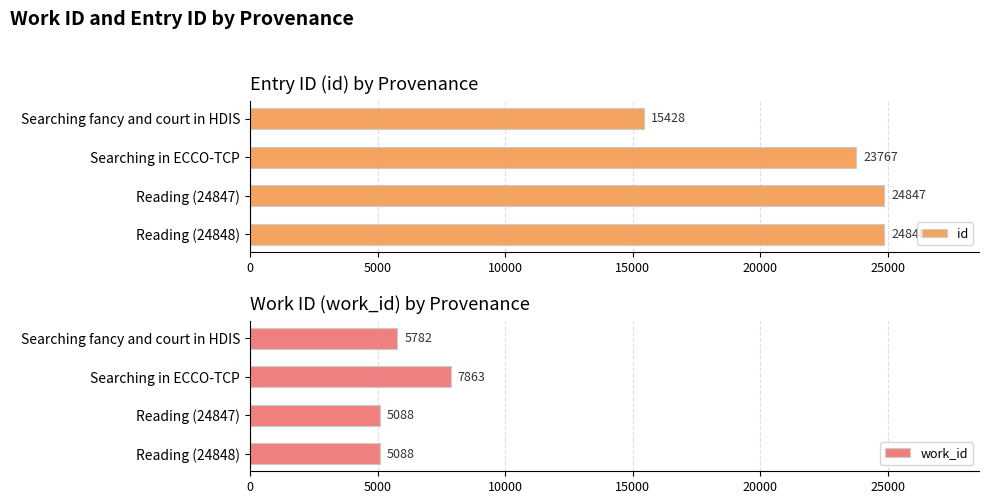

What is the minimum value for work_id?

5088